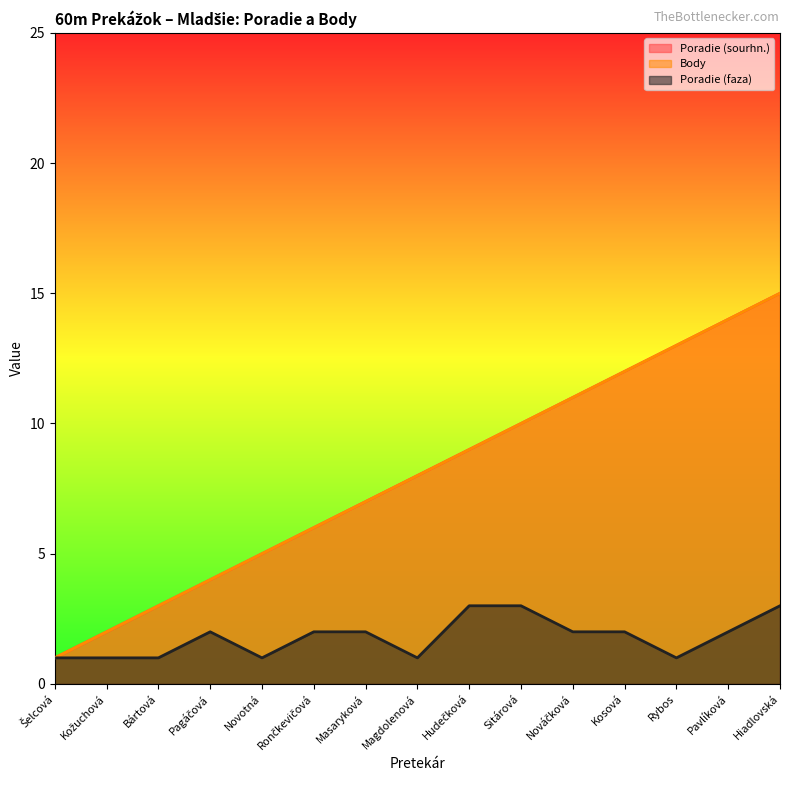

How many lines are shown in the chart?

3